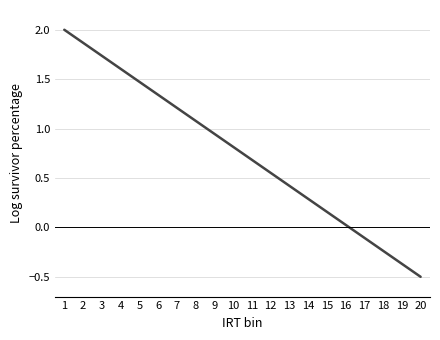

How many values are above zero?

16